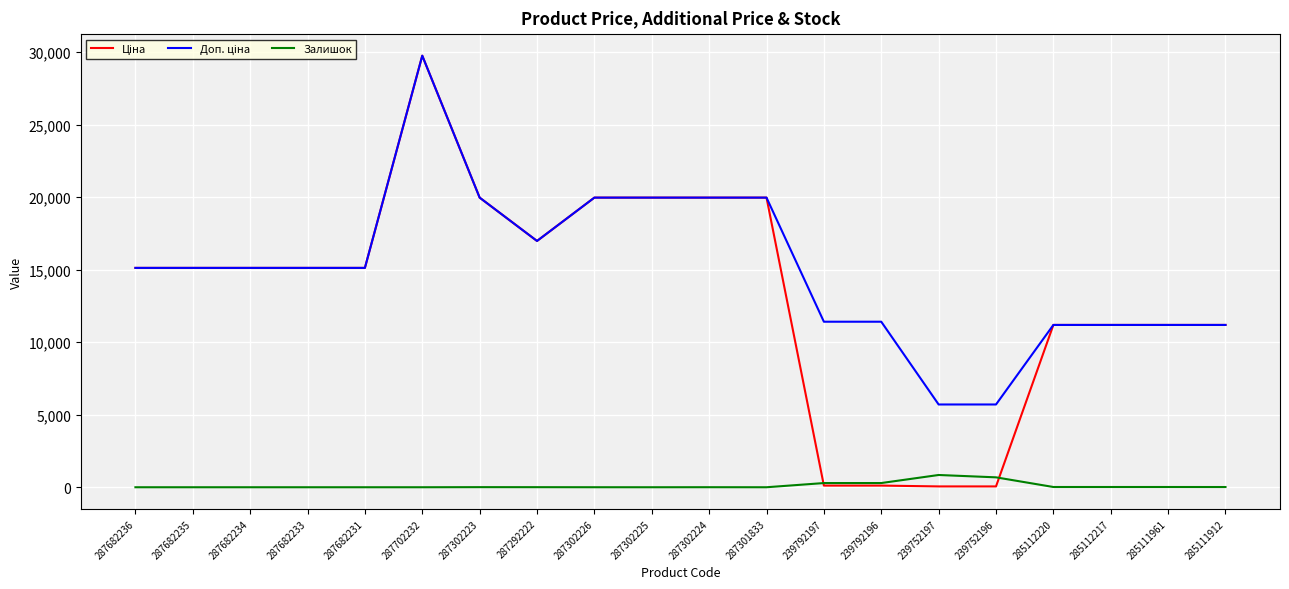

What value does the Залишок series have at 239792196?

290.0